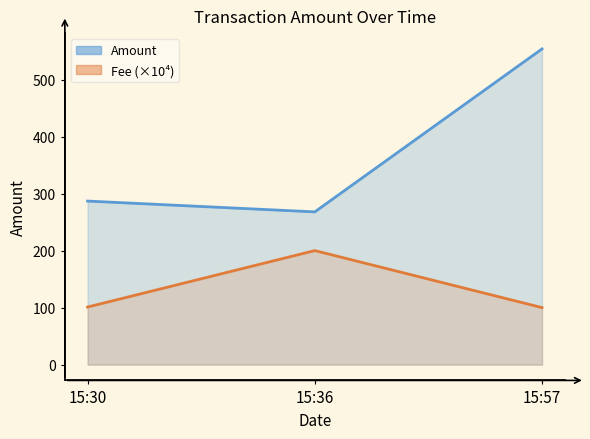

Which series has the largest range (max minus min)?

Amount_line